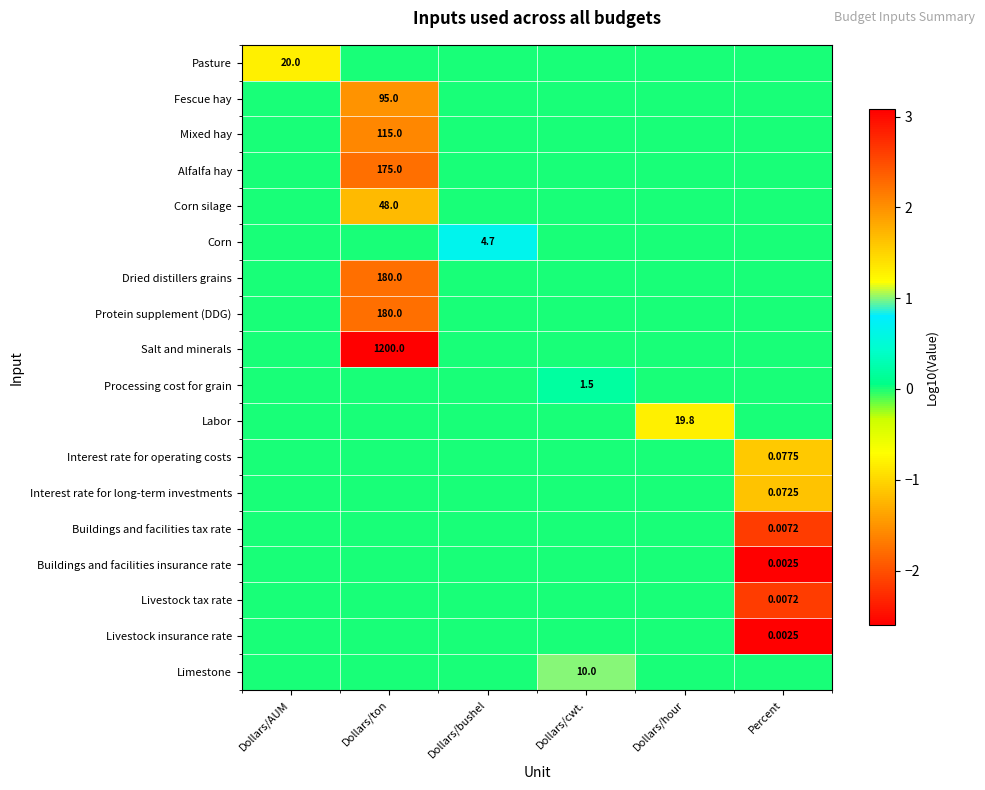

What is the total value across all series at Dollars/ton?

15.6